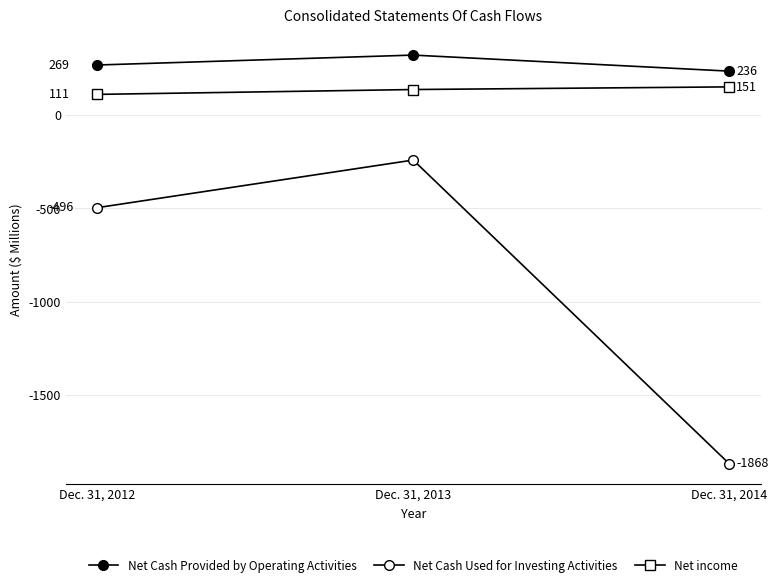

Which category has the highest value in the Net Cash Provided by Operating Activities series?

Dec. 31, 2013